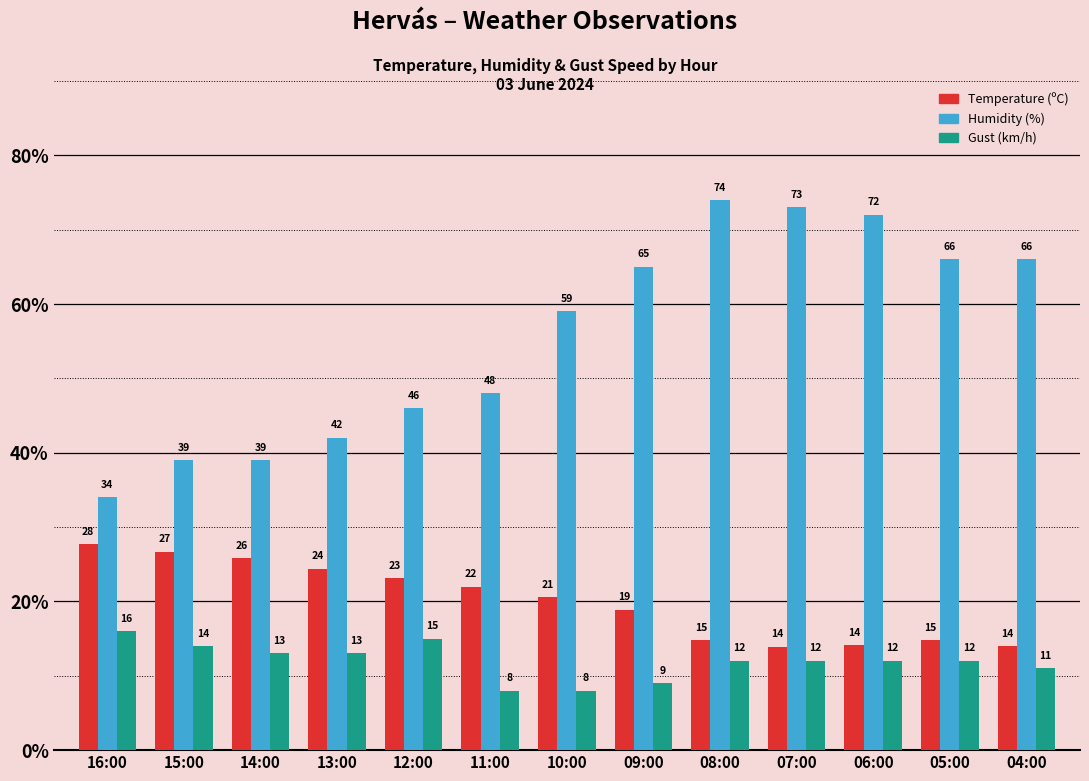

What is the smallest value displayed?

8.0